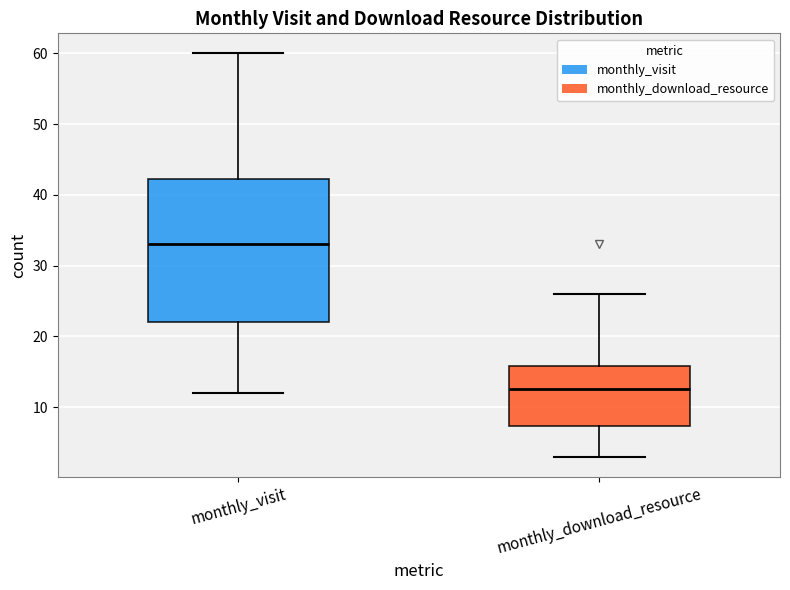

Reading left to right, transcribe this box plot: for each box, give where its median line is, the range the box spans, and where its two whiskers end, as read against the y-axis. The values are not printed on the chart, so give them approximately, as read against the axis.

monthly_visit: median 33, box 22 to 42, whiskers 12 to 60
monthly_download_resource: median 13, box 7 to 16, whiskers 3 to 26